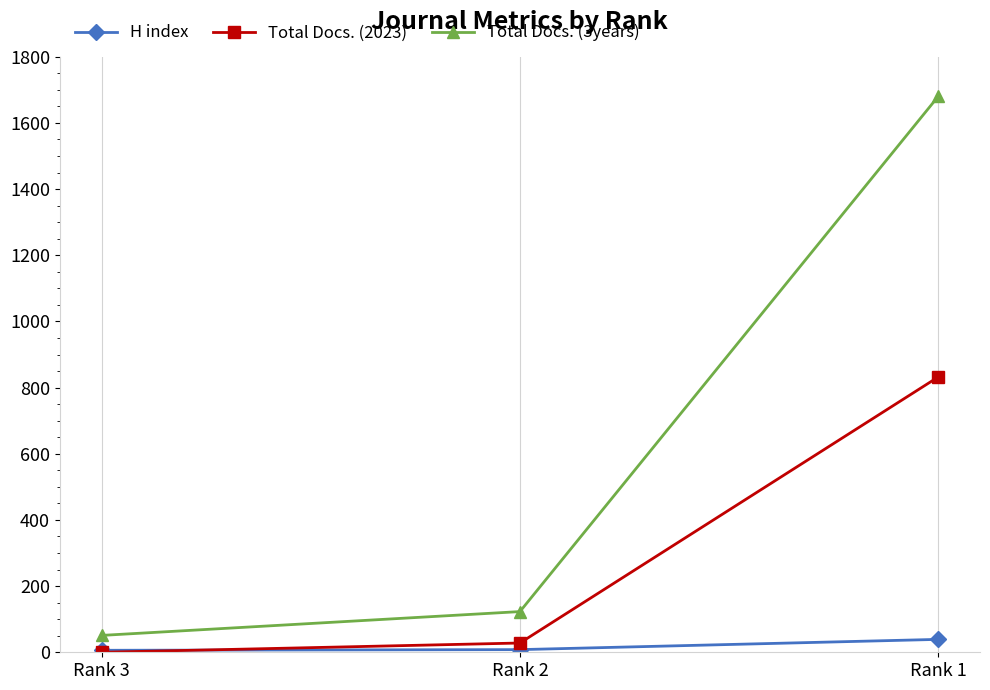

At which label does H index reach its peak?

Rank 1